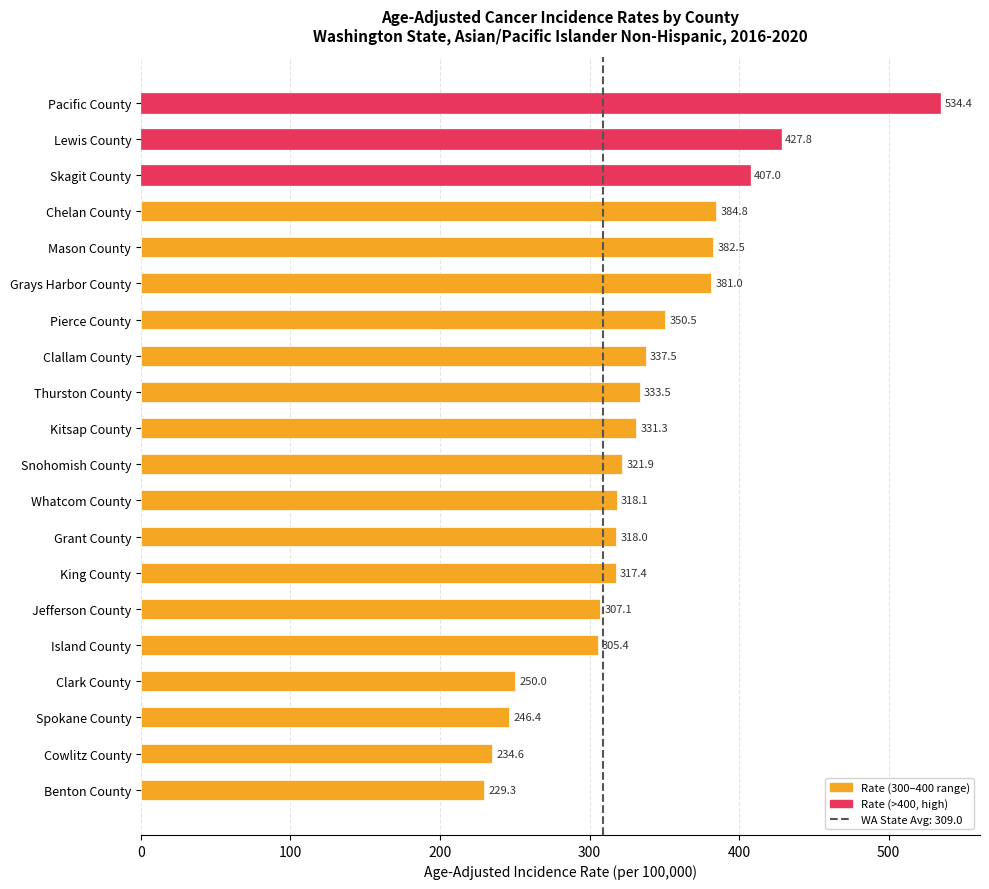

What is the maximum value shown in the chart?

534.4